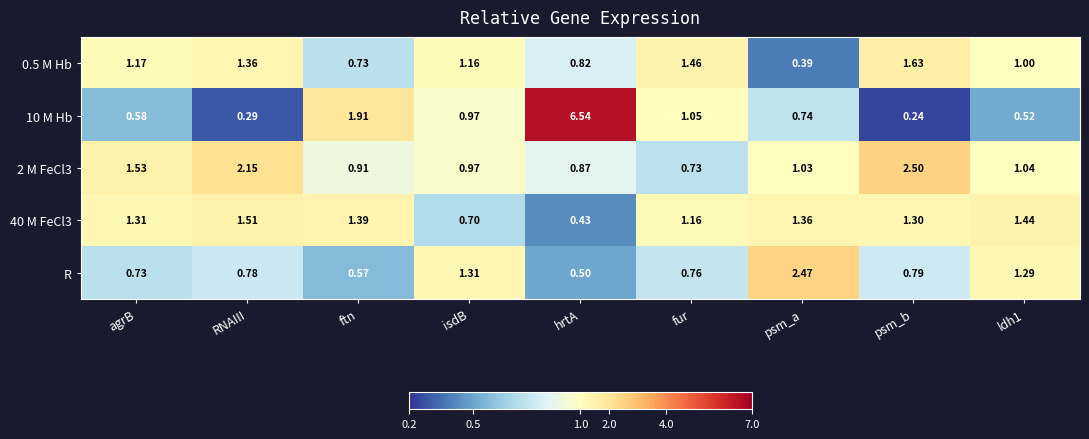

At which category is the sum across all series the highest?

hrtA